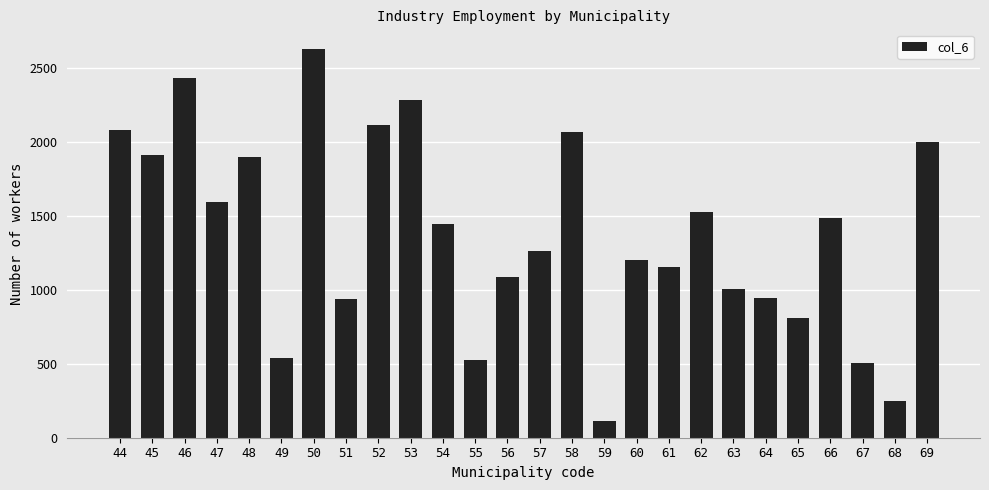

Which category has the lowest value across all series?

59